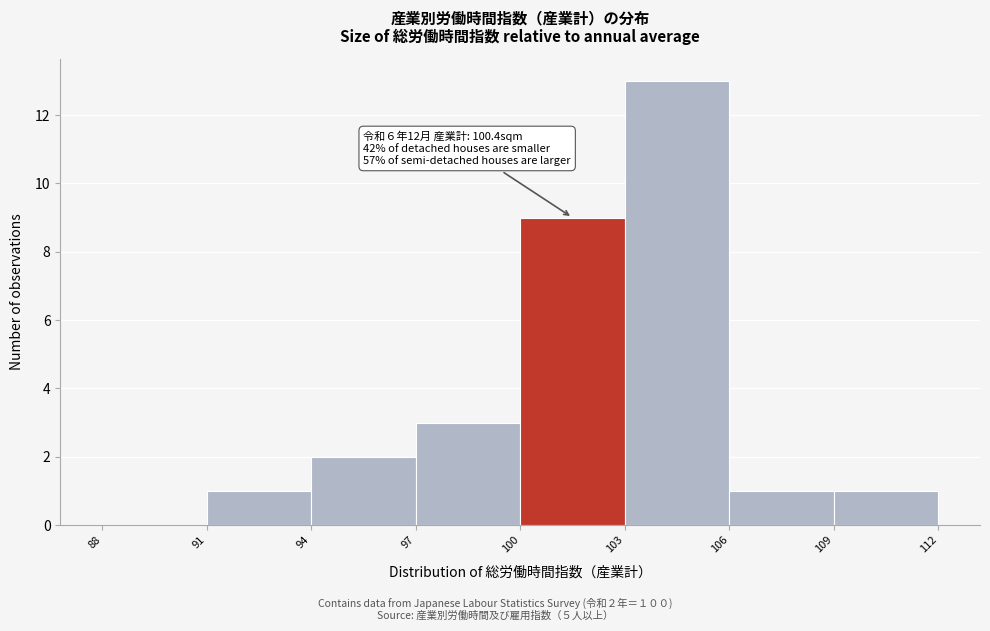

Which range on the x-axis has the tallest bar?

103 to 106